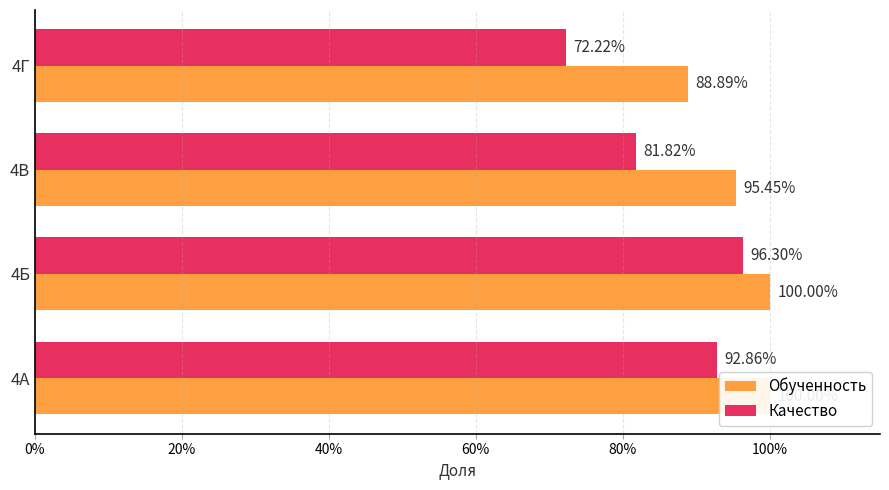

The Обученность series shows 0.6 at 4Б. True or false?

False